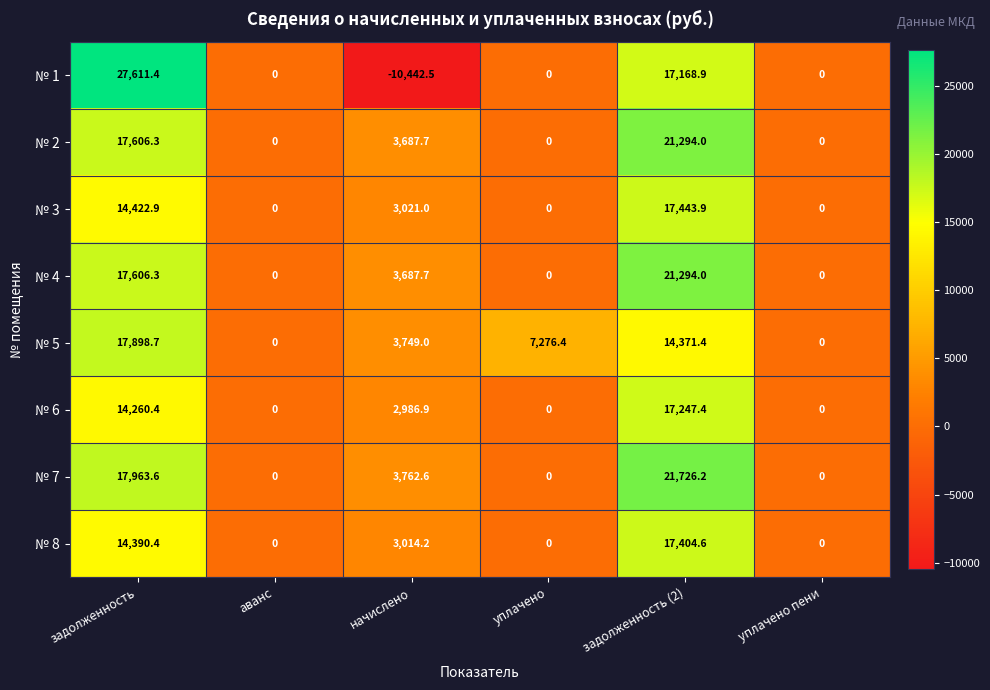

What is the sum of all № 2 values?

42588.0